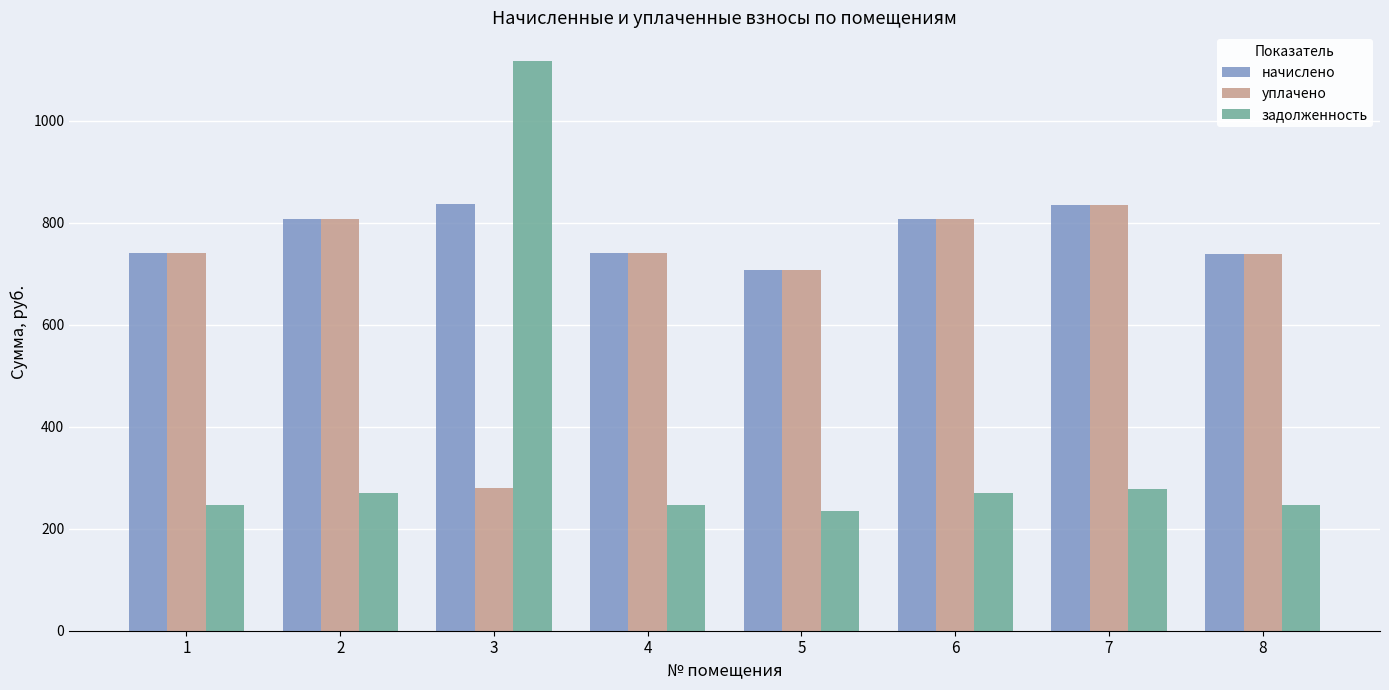

What is the total value across all series at 5?

1648.1